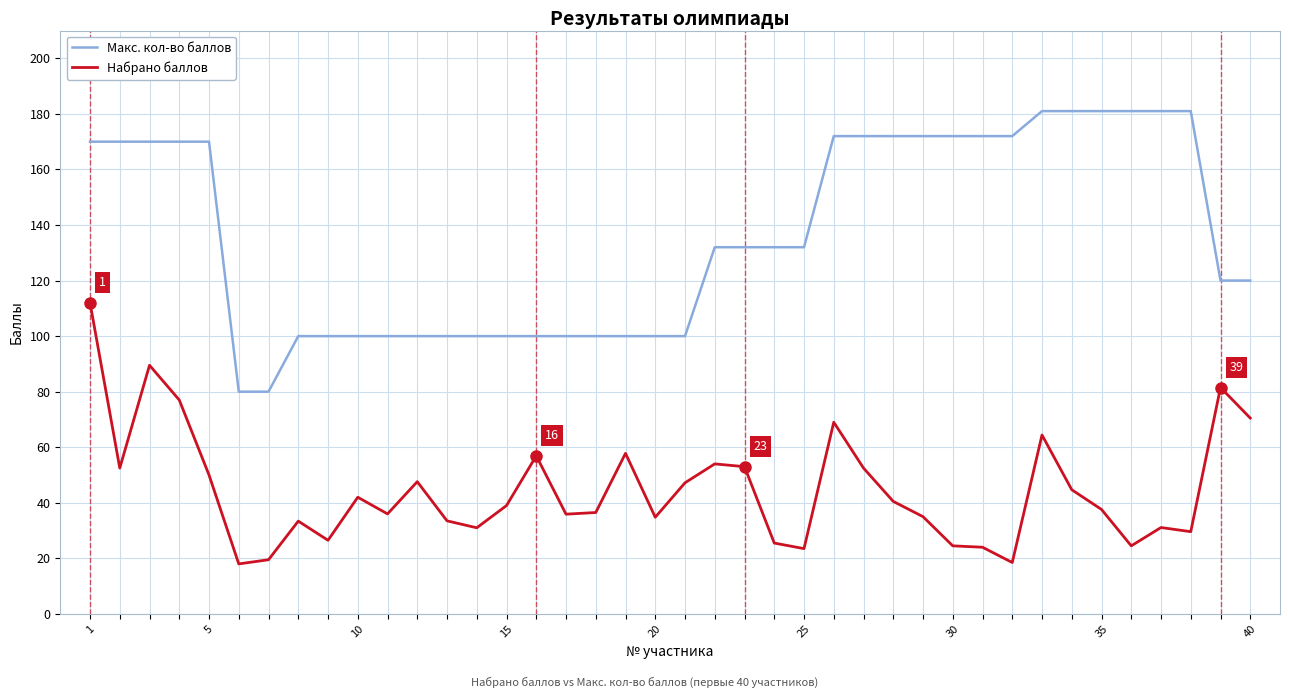

What are all the series names shown in the legend?

Макс. кол-во баллов, Набрано баллов